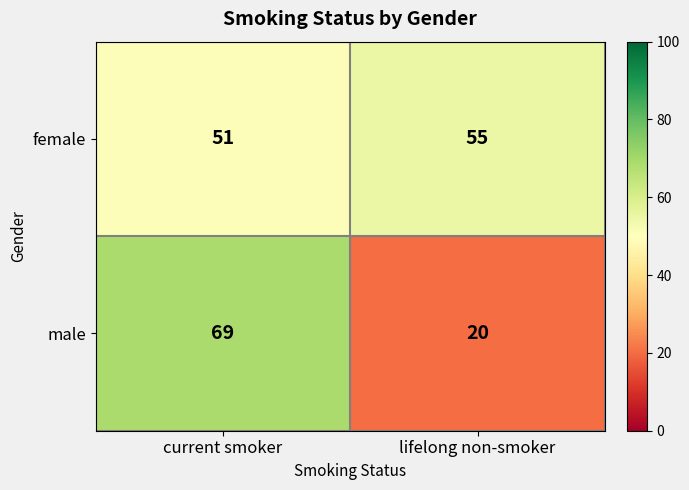

Which label corresponds to the smallest value in the chart?

lifelong non-smoker